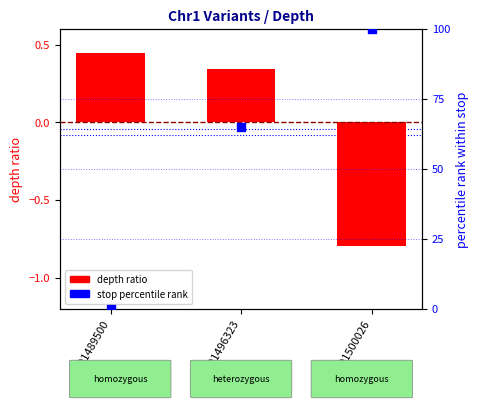

What are all the series names shown in the legend?

depth ratio, stop percentile rank